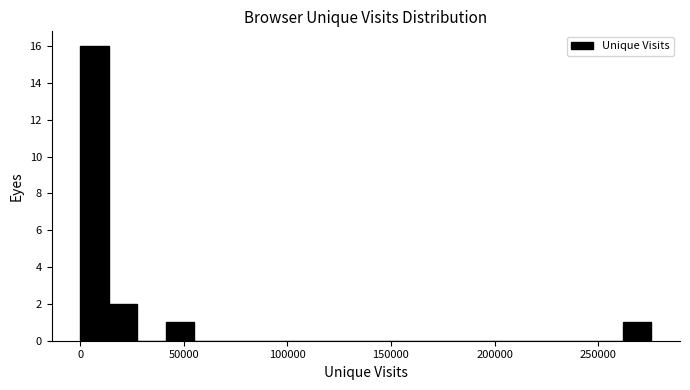

Read against the x-axis, roughly where is the centre of the tallest bar?

5000